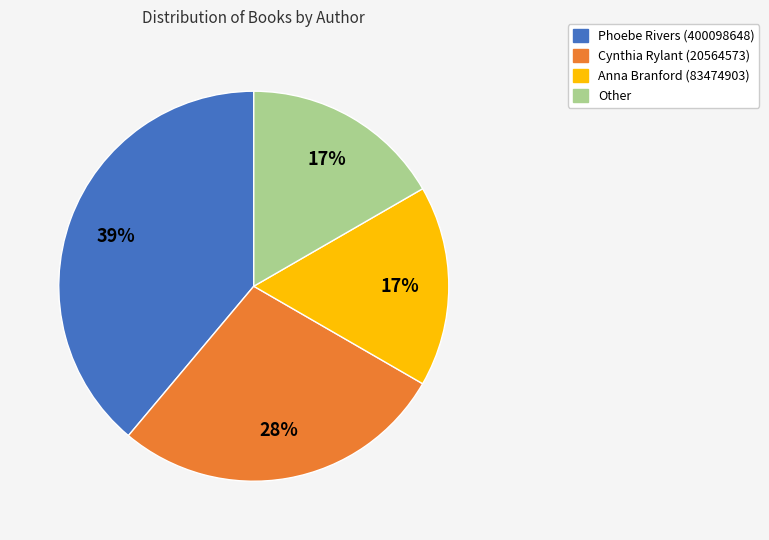

Is it true that Phoebe Rivers (400098648) is 39% of the pie?

True